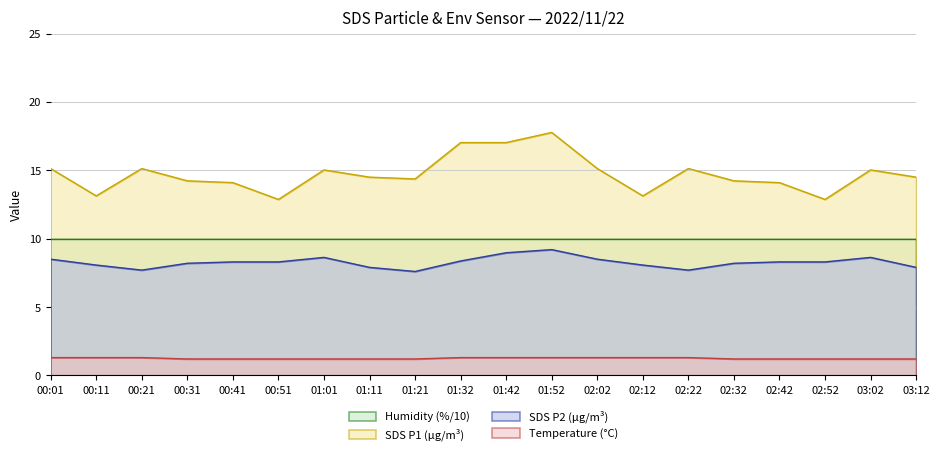

What is the value of the SDS_P1 point at the 16th from the left?

14.2